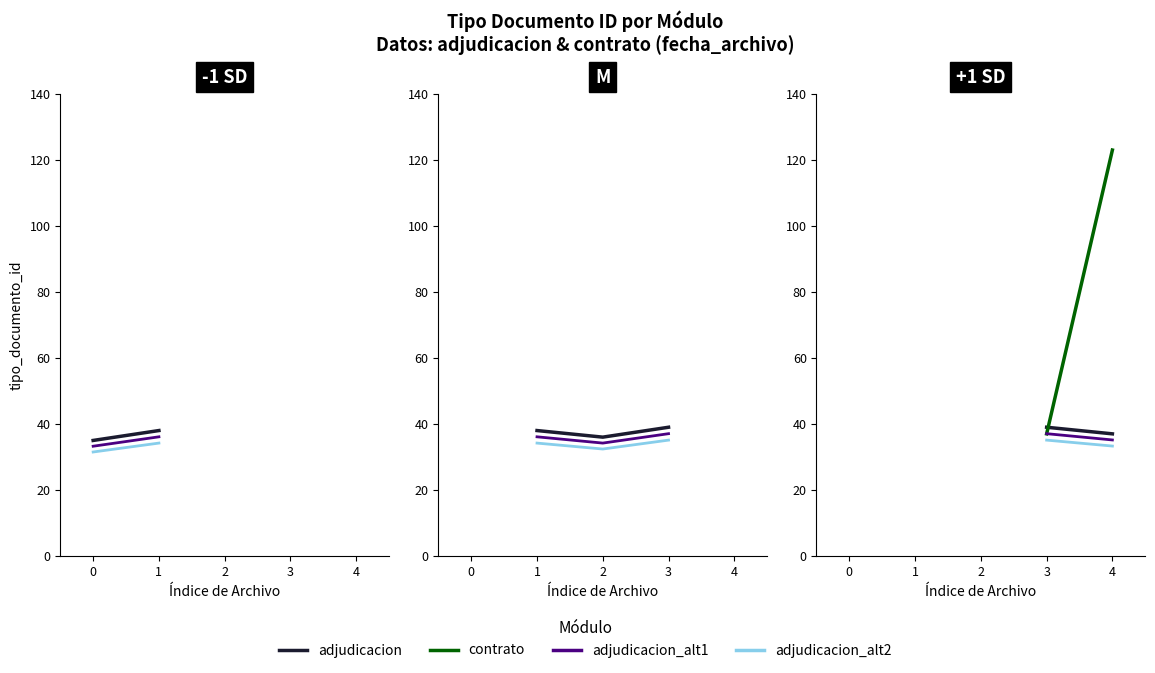

What is the difference between the adjudicacion values at 2 and 3?

3.0